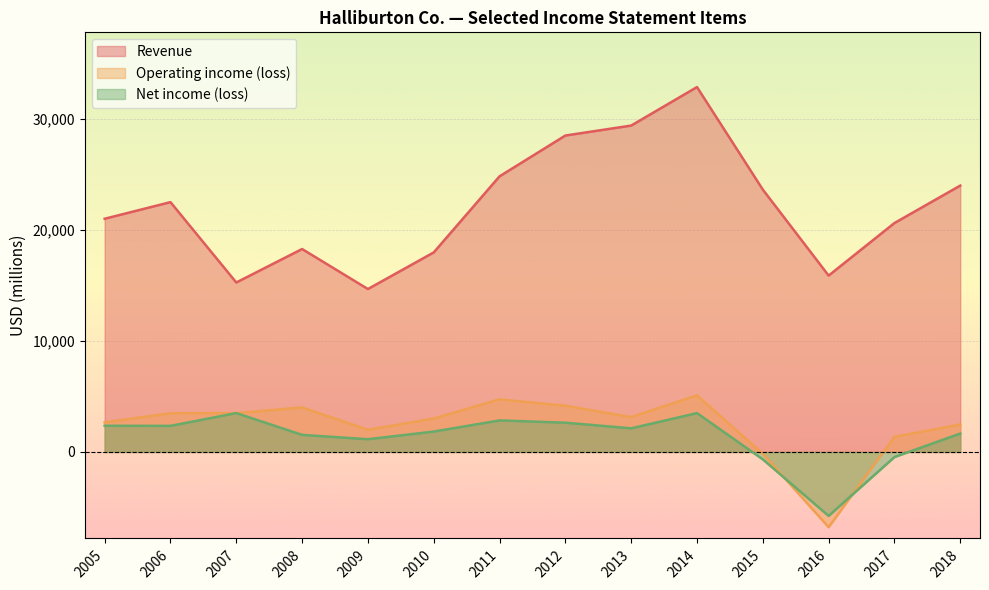

Read the Operating income (loss) value at 2017.

1362